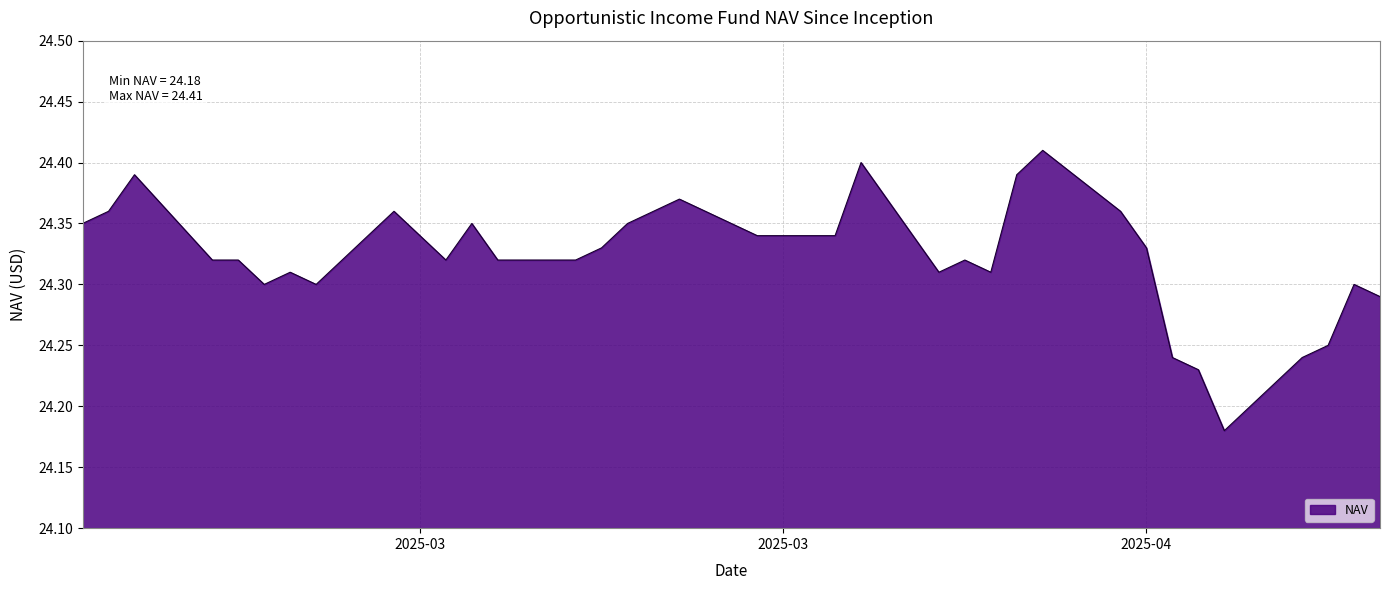

What is the minimum value shown in the chart?

24.2